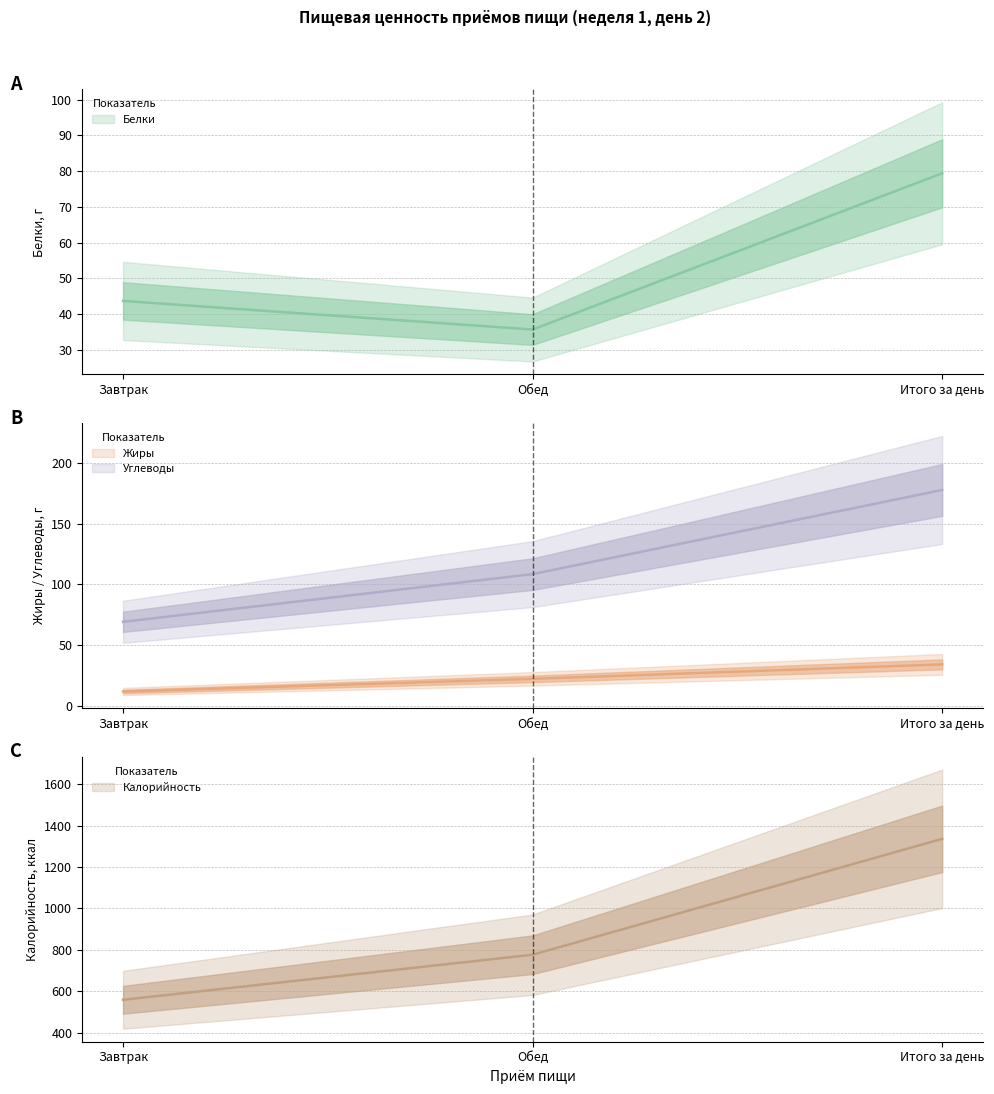

What is the average value of the Белки series?

52.9